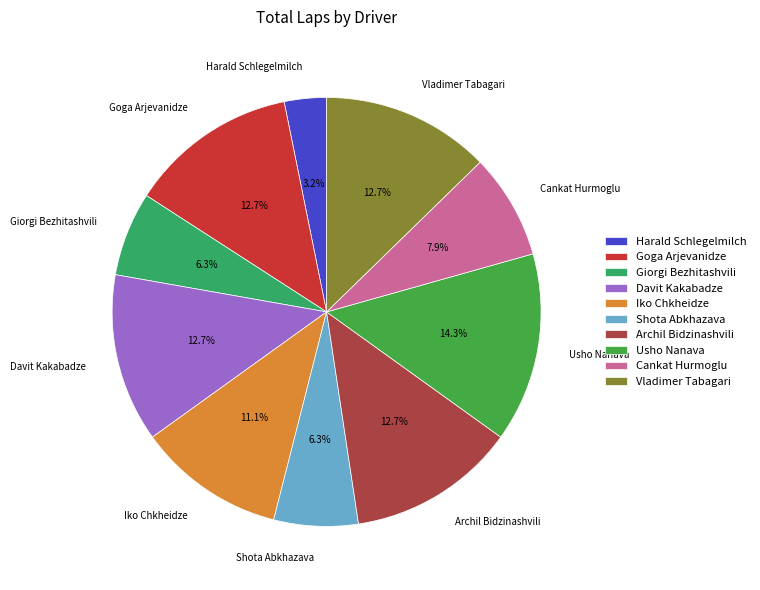

To the nearest percent, what portion does Giorgi Bezhitashvili represent?

6%